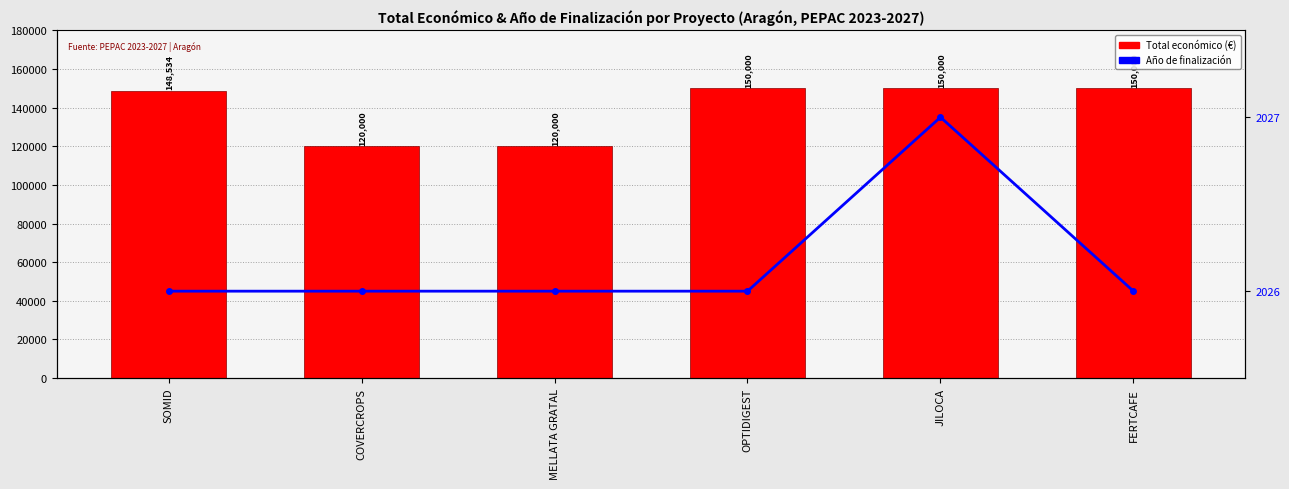

What position from the right is JILOCA?

2